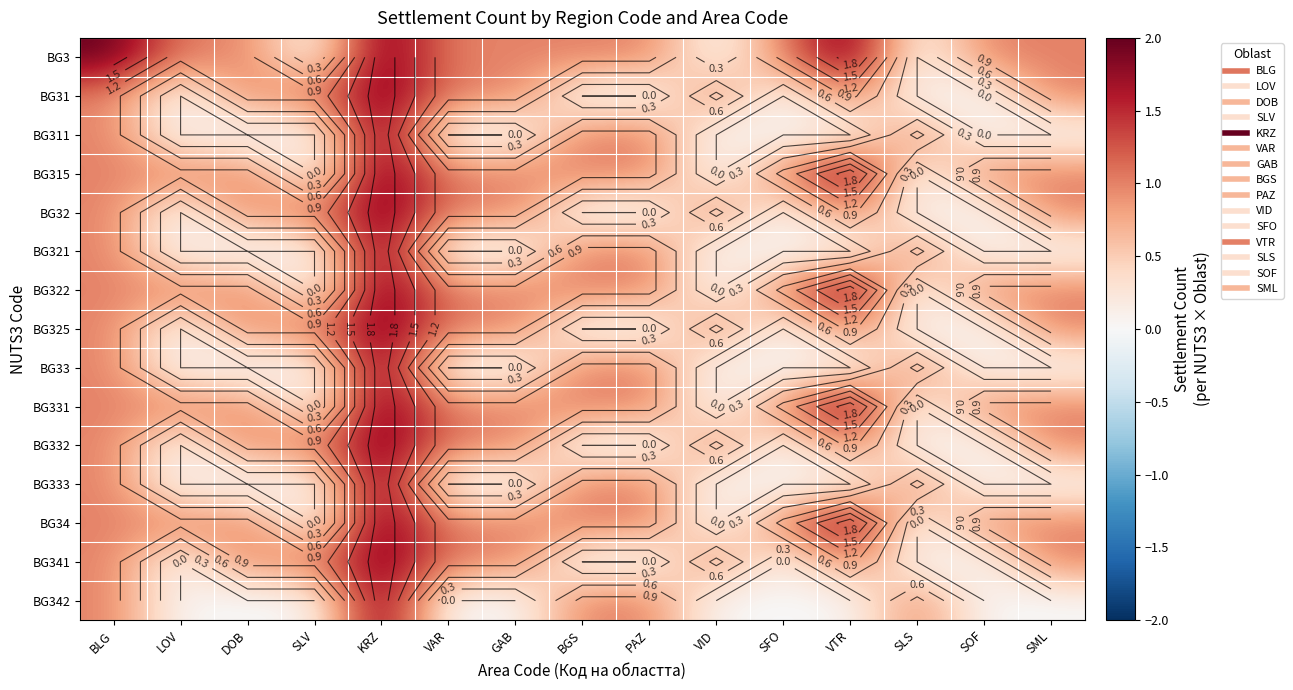

At BGS, list the series in order from largest to smallest.

BG3, BG311, BG315, BG321, BG322, BG33, BG331, BG333, BG34, BG342, BG31, BG32, BG325, BG332, BG341